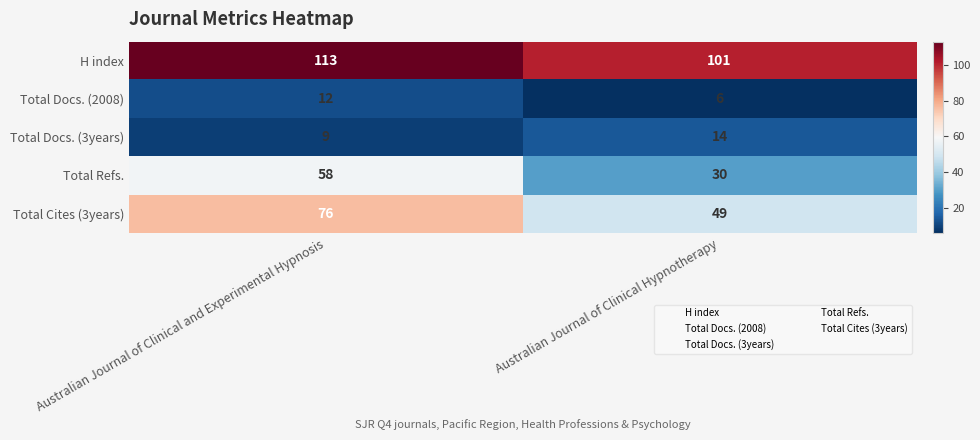

What is the lowest value of the Total Docs. (2008) series?

6